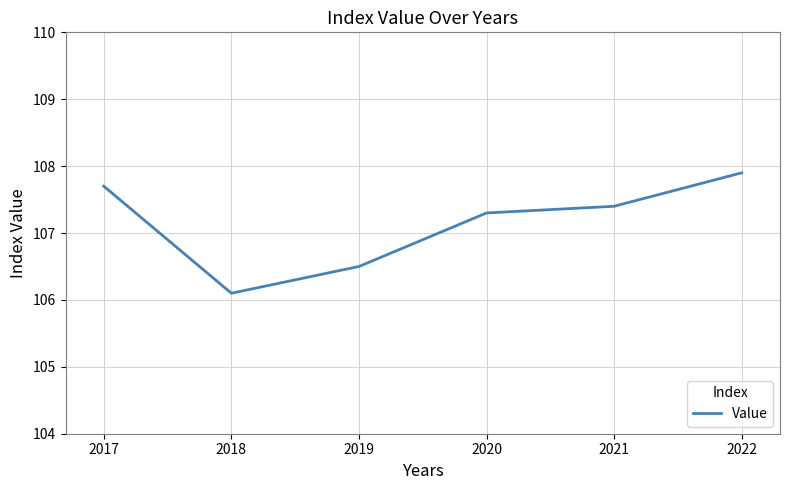

What is the difference between the values at 2021 and 2022?

0.5